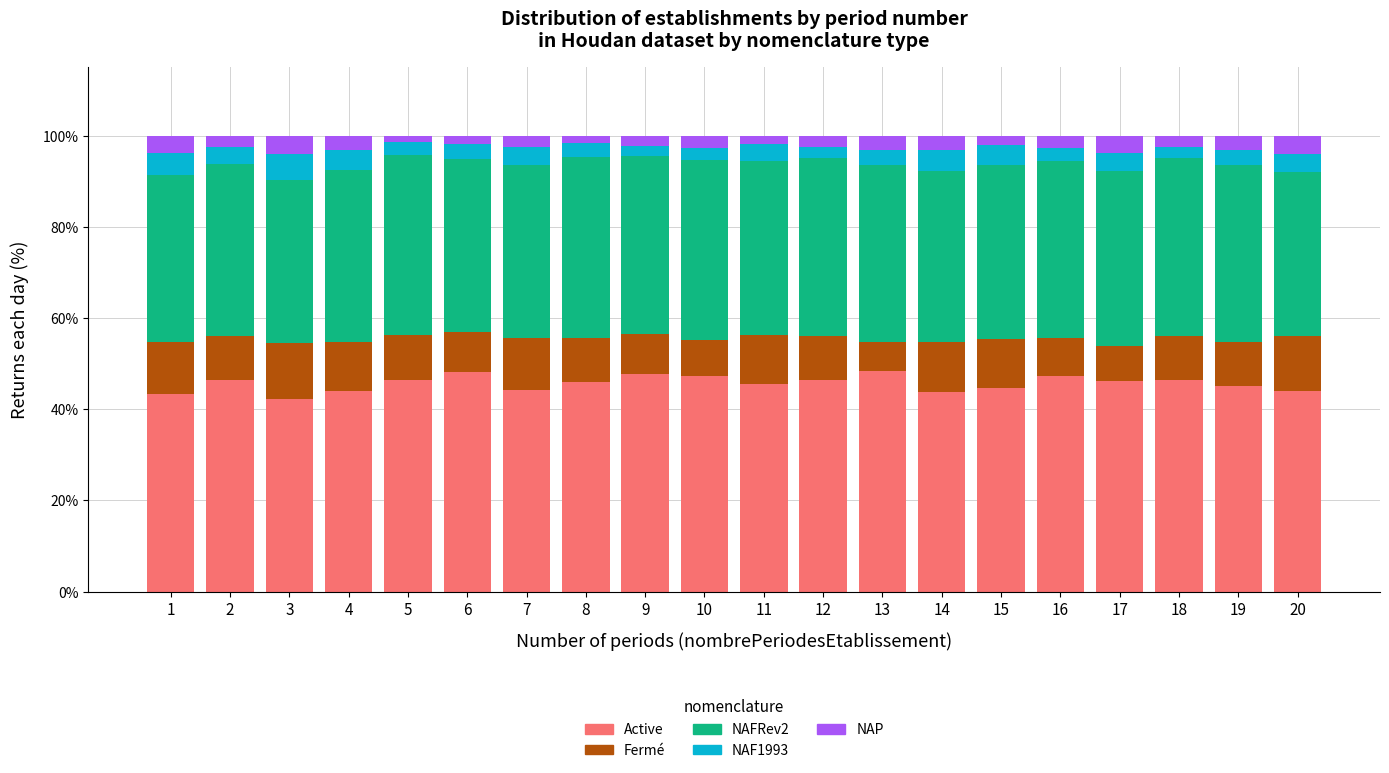

What is the maximum value for Active?

48.4